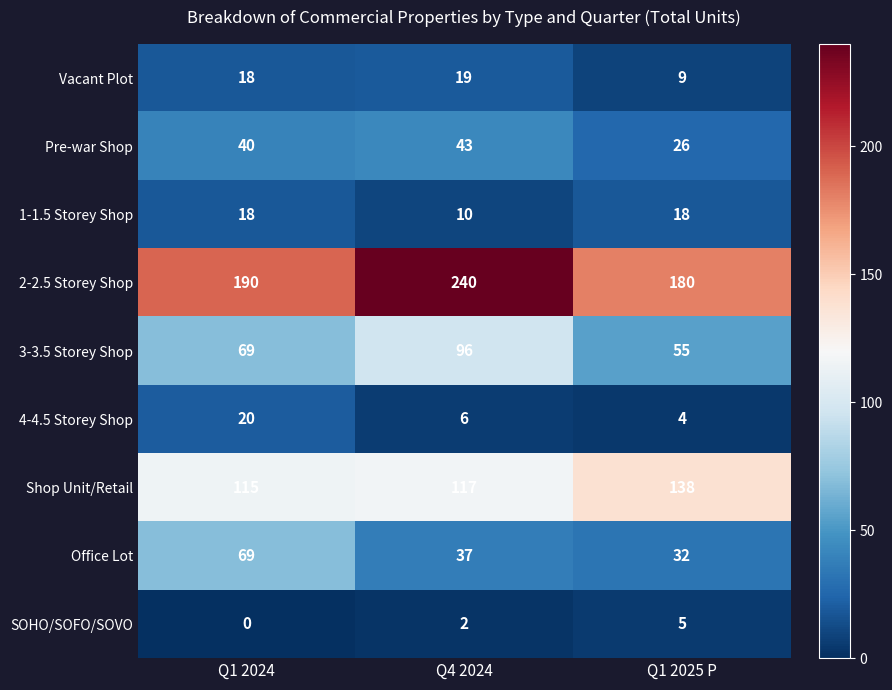

What is the difference between the maximum and minimum values in the SOHO/SOFO/SOVO series?

5